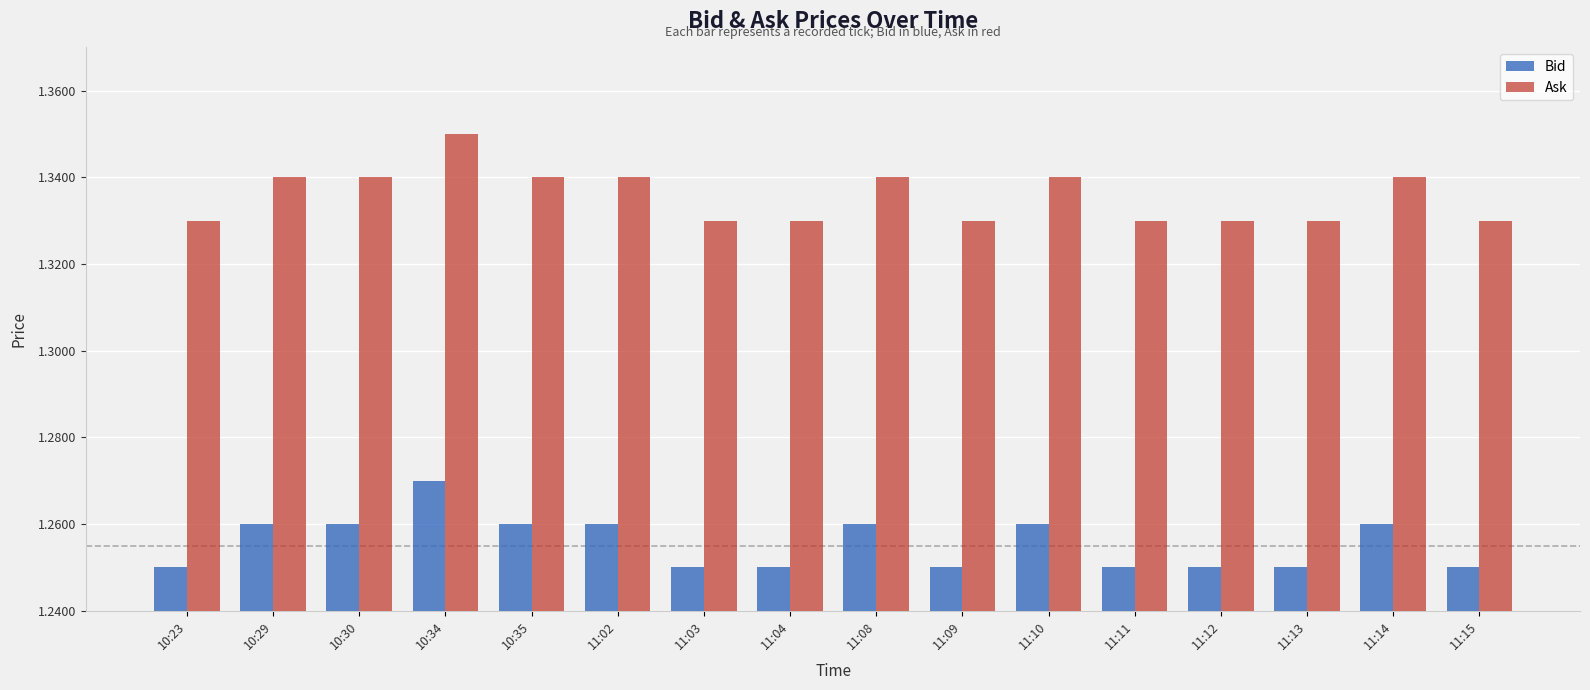

At which category is the sum across all series the highest?

10:34